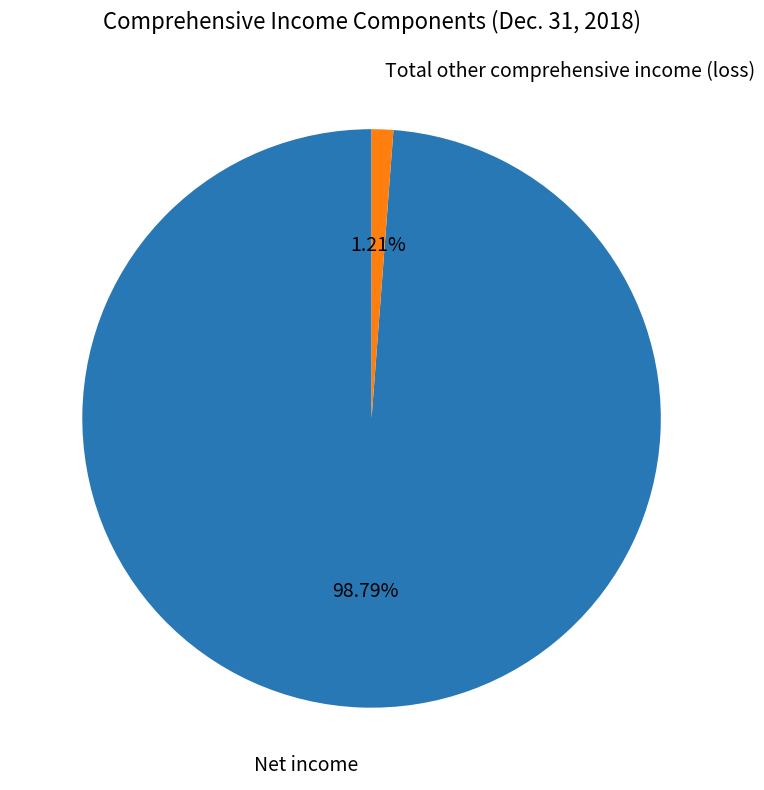

Is there a majority slice in this chart?

Yes